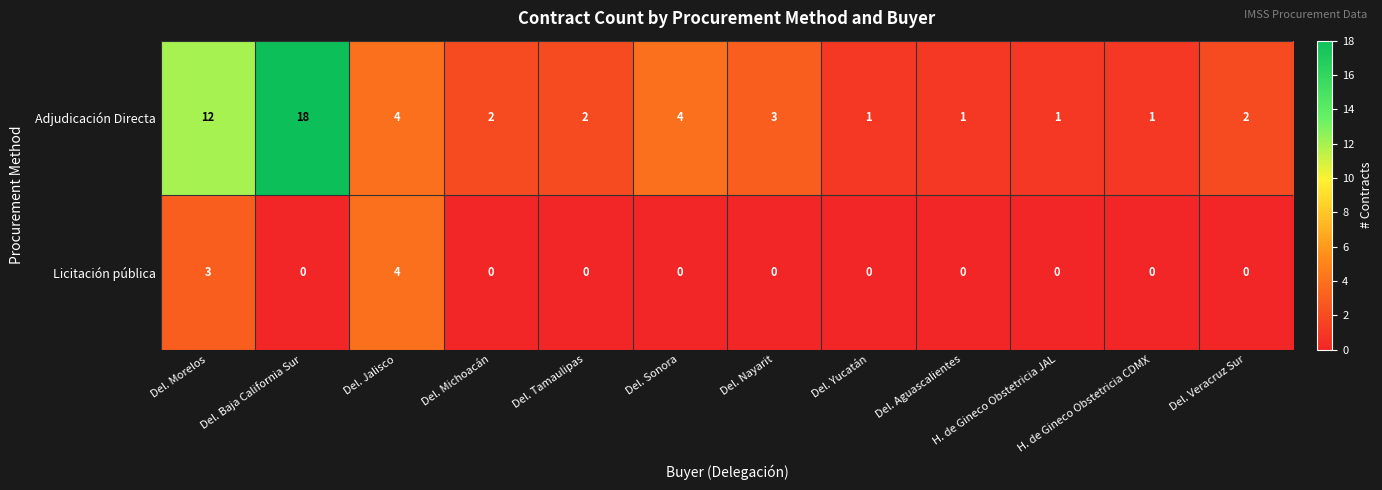

What is the difference between the maximum and minimum values in the Licitación pública series?

4